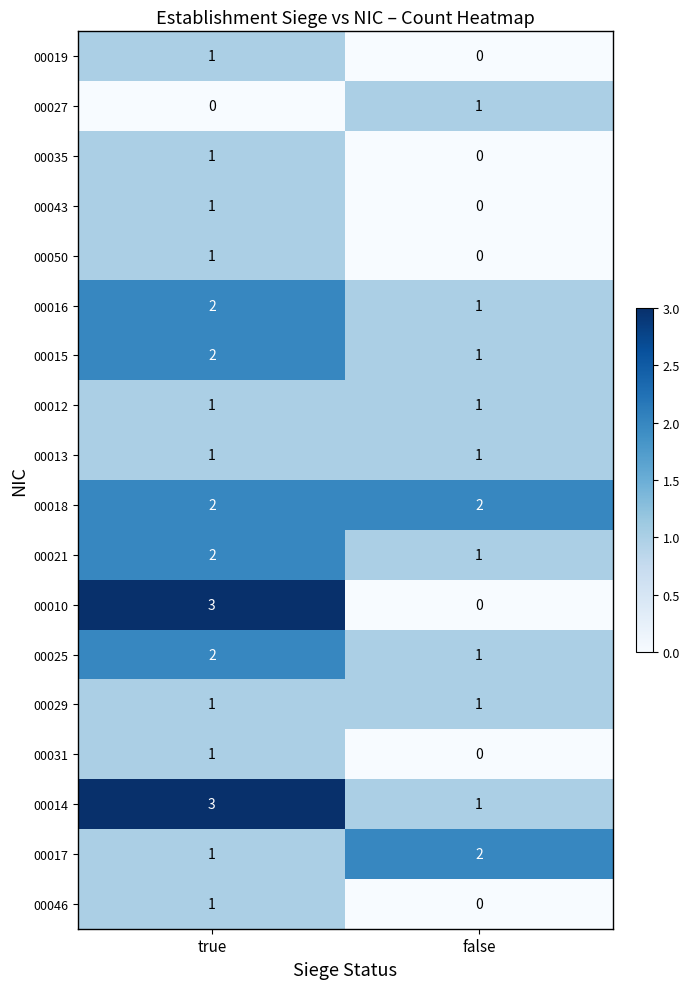

Is it true that 00027 equals 1 at false?

True